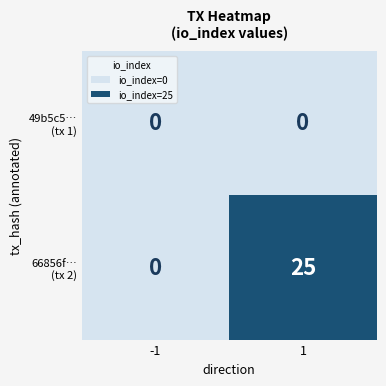

Which category has the lowest value across all series?

-1